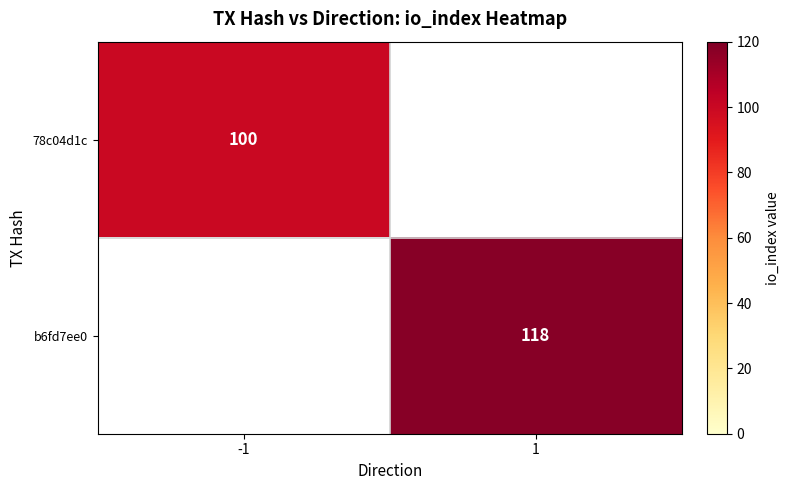

The value of 78c04d1c at -1 is 35. True or false?

False